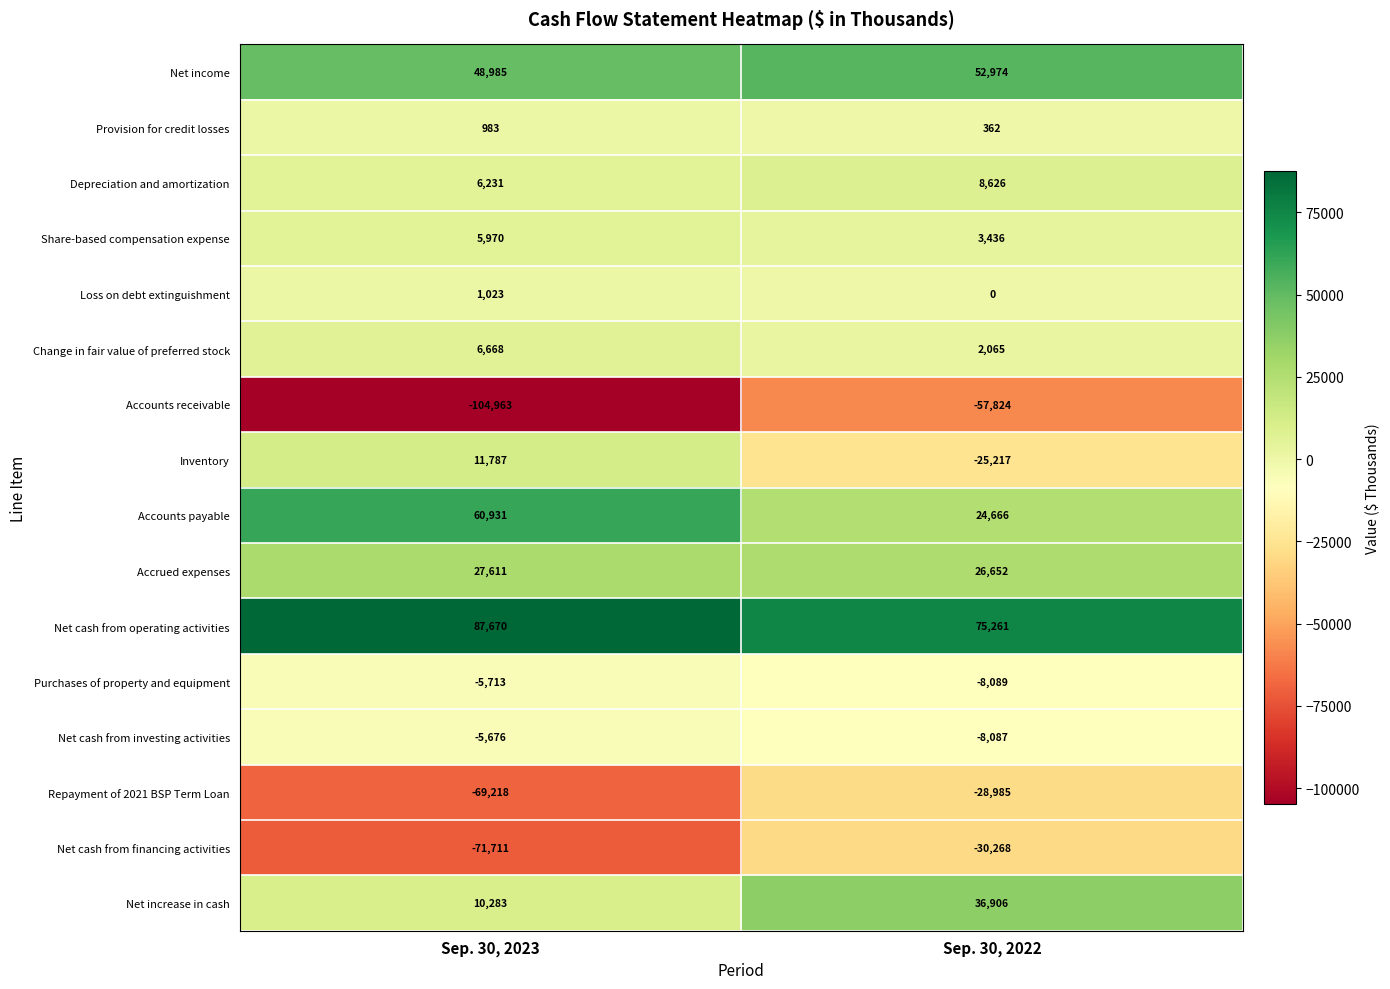

Which label corresponds to the smallest value in the chart?

Sep. 30, 2023